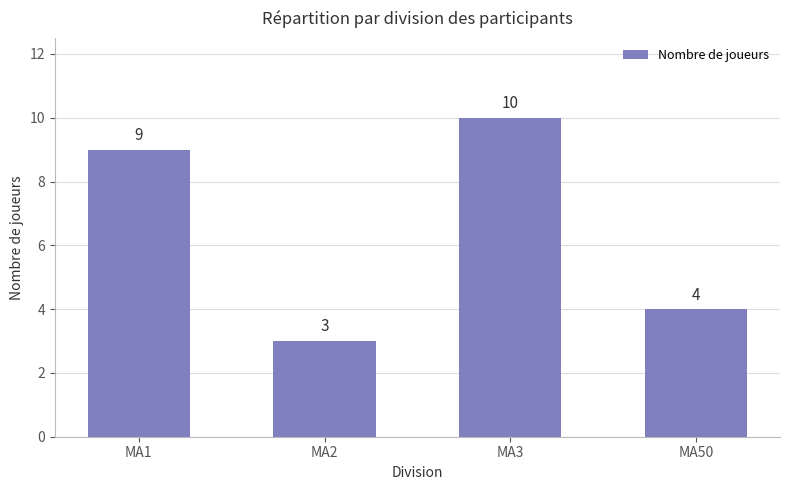

What is the value of the 3rd bar from the left?

10